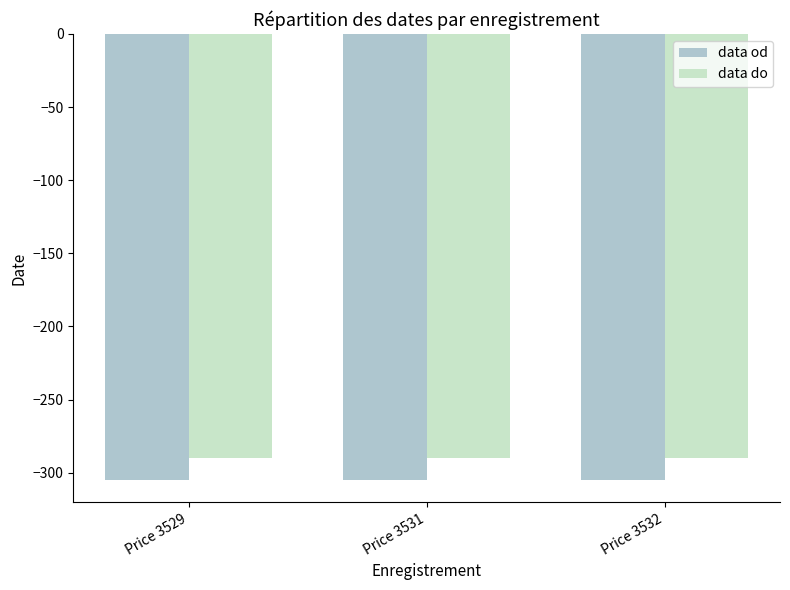

The value of data do at Price 3531 is -290. True or false?

True